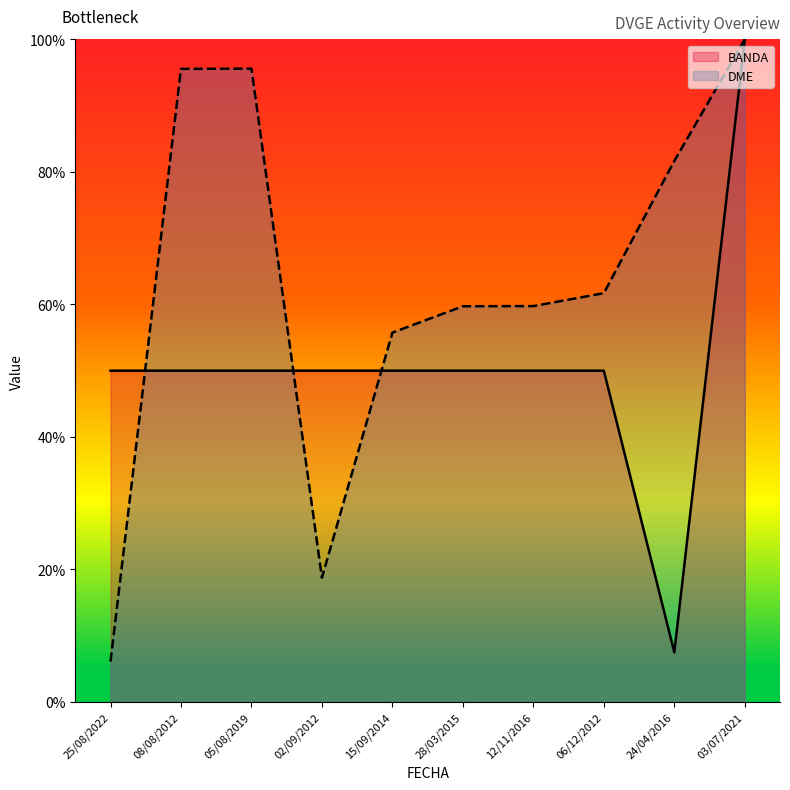

At which category is the sum across all series the highest?

03/07/2021